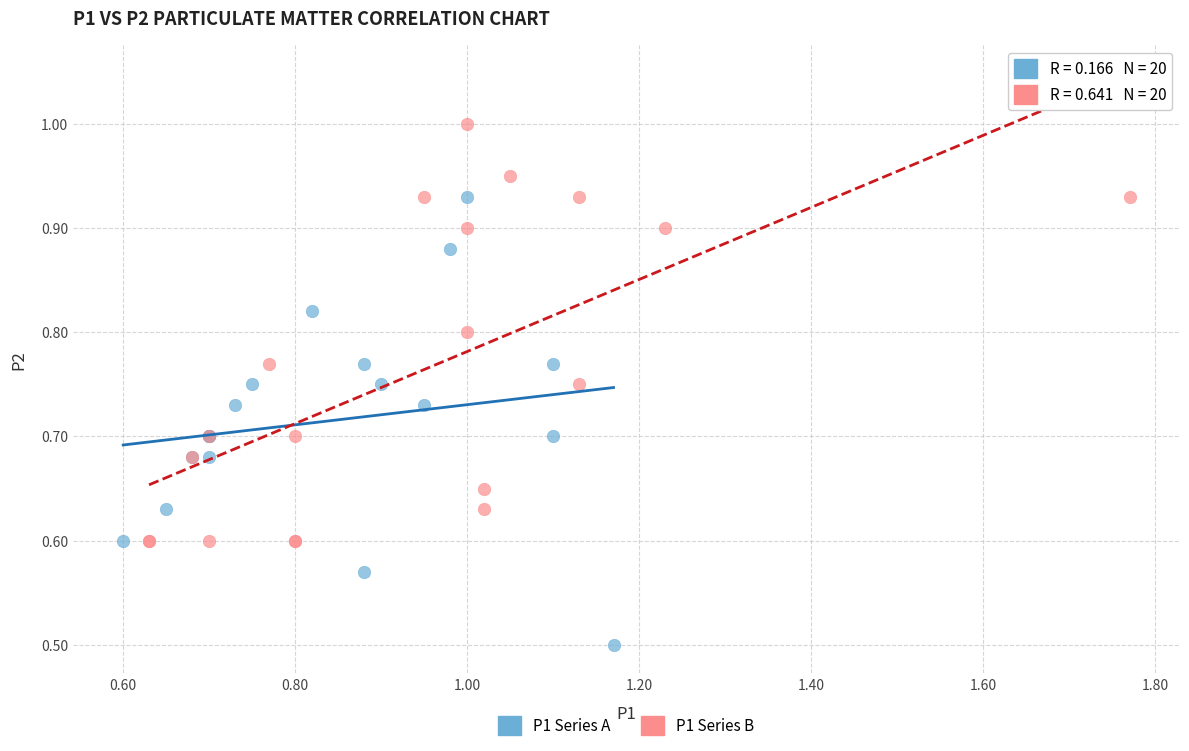

Which series contains the lowest Y value?

P1 Series A